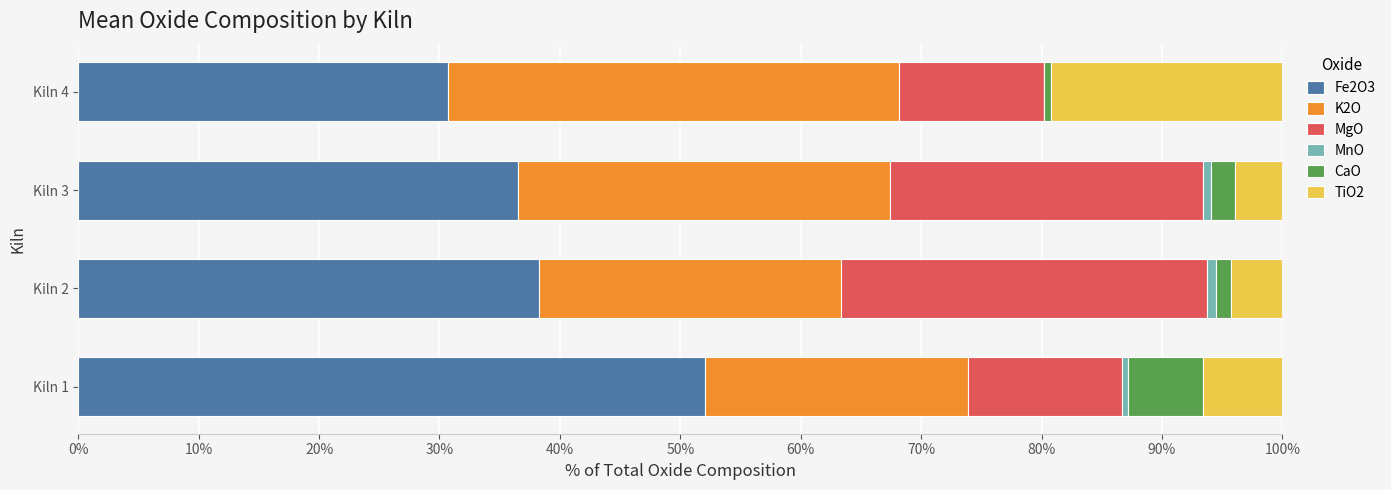

What is the maximum value for Fe2O3?

52.1